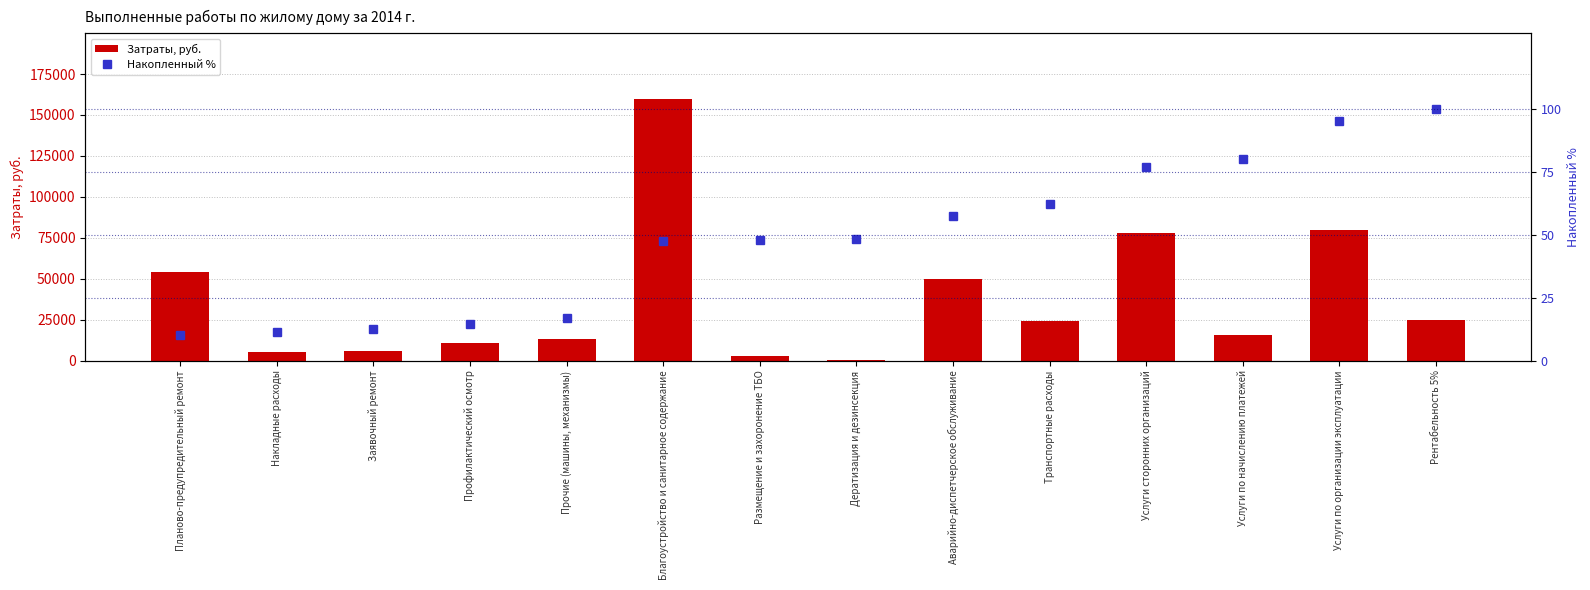

Which series has the largest total across all categories?

Затраты, руб.